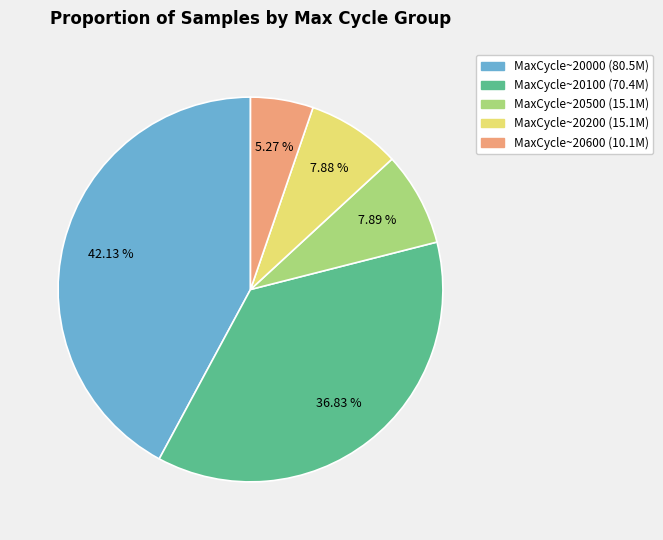

To the nearest percent, what is the average slice percentage?

20%